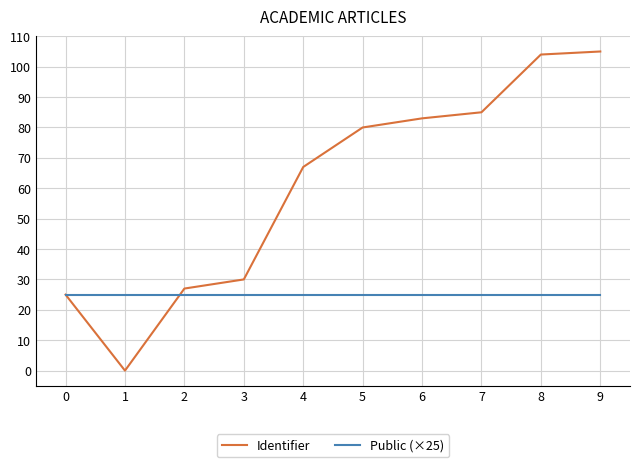

Reading left to right, what are all the values shown in this chart?

Identifier: 25	0	27	30	67	80	83	85	104	105
Public (×25): 25	25	25	25	25	25	25	25	25	25